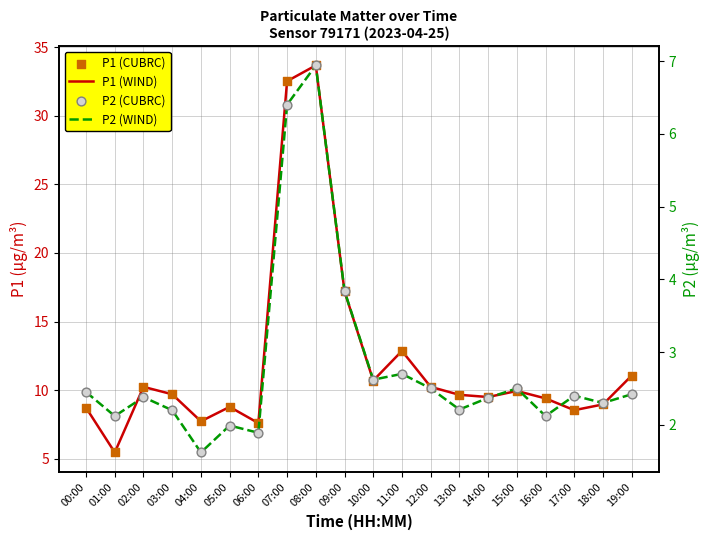

At which category is the sum across all series the highest?

08:00